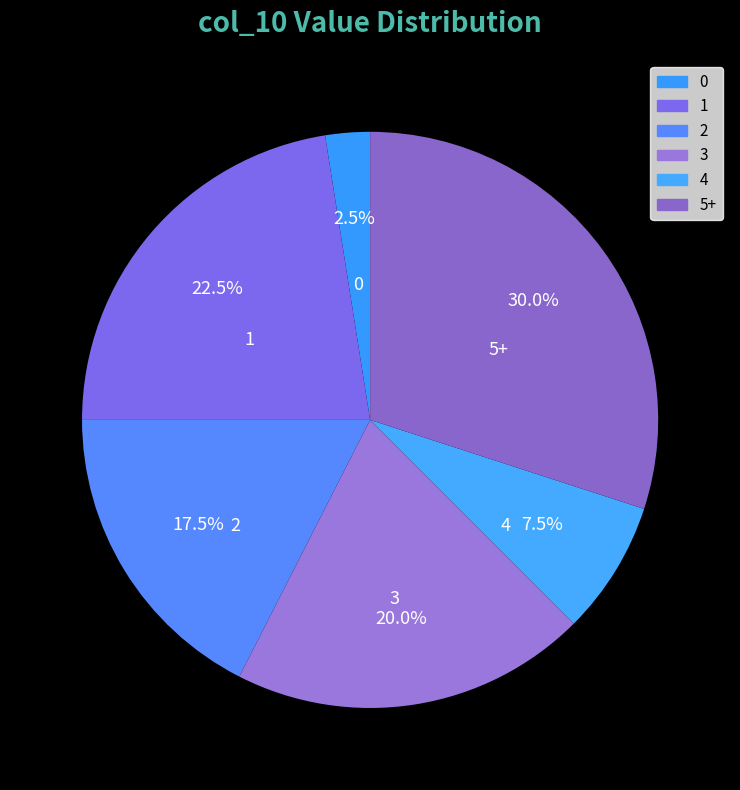

What is the largest slice in the pie chart?

5+